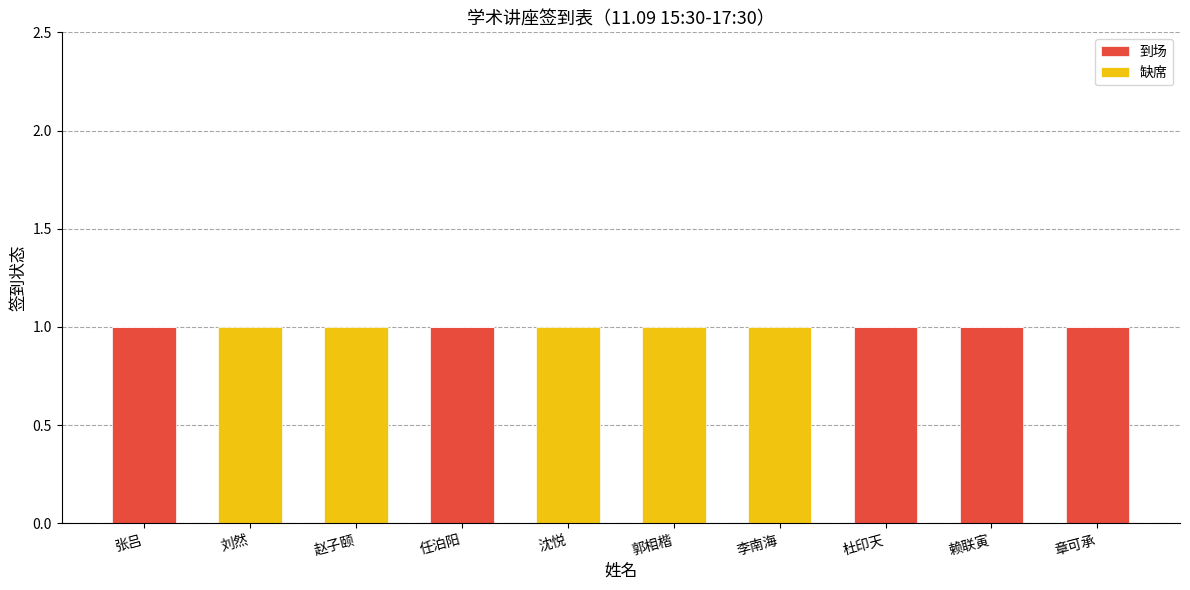

What is the sum of all 到场 values?

5